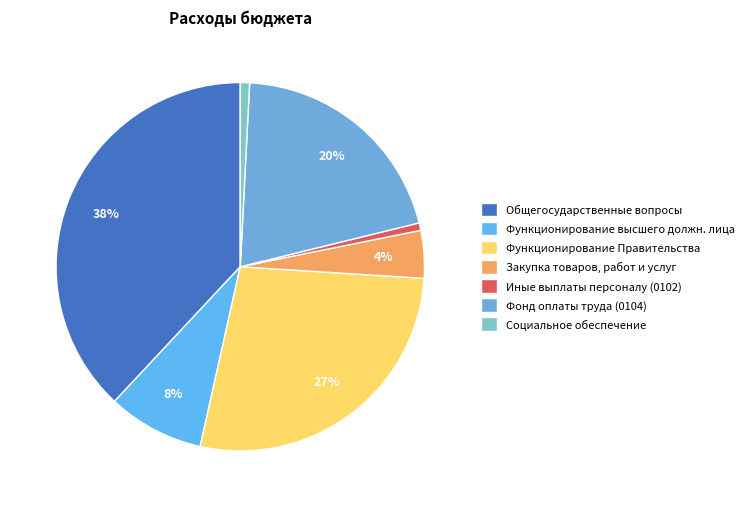

How many slices are in this pie chart?

7